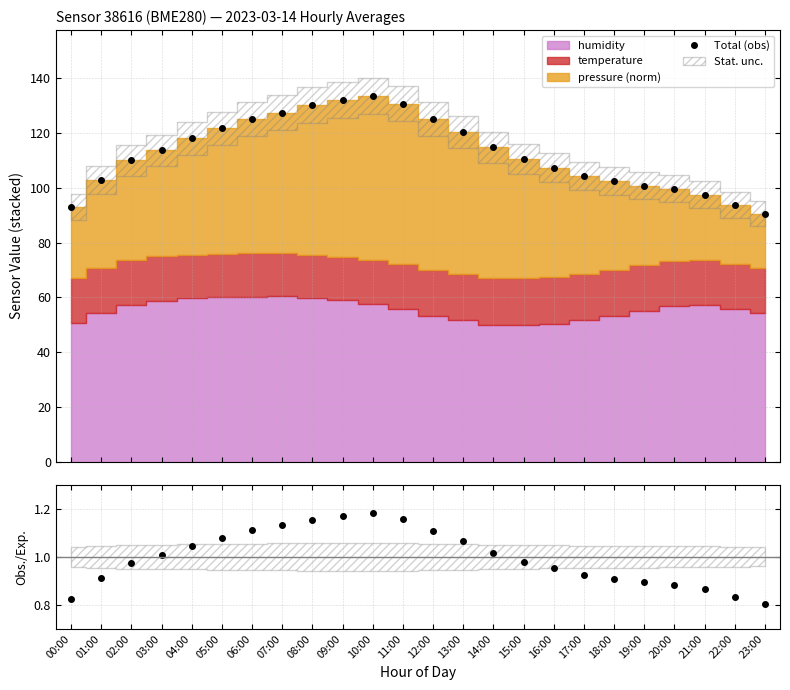

What is the lowest value of the Total (obs) series?

90.6